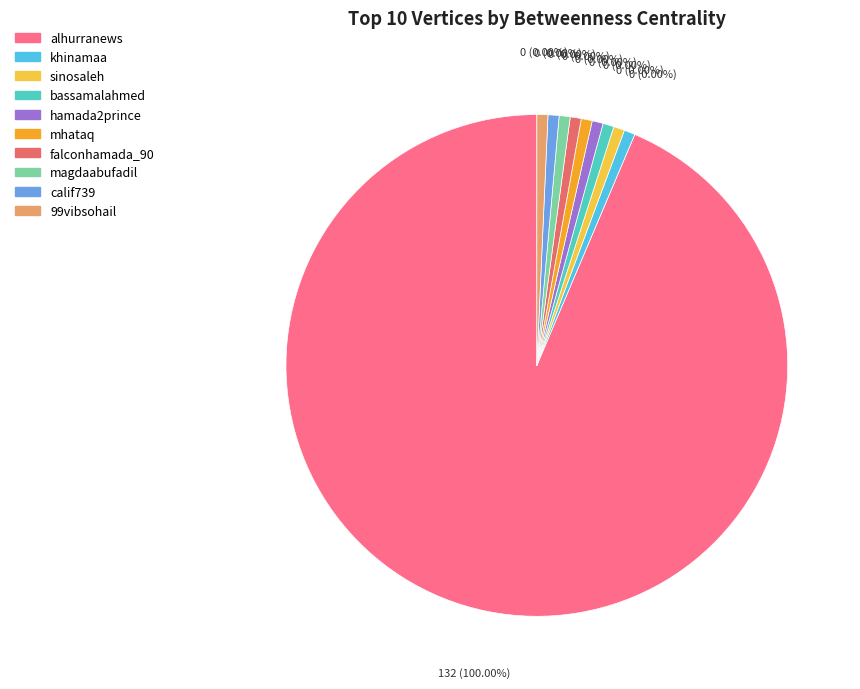

The bassamalahmed slice represents 0% of the pie. True or false?

True